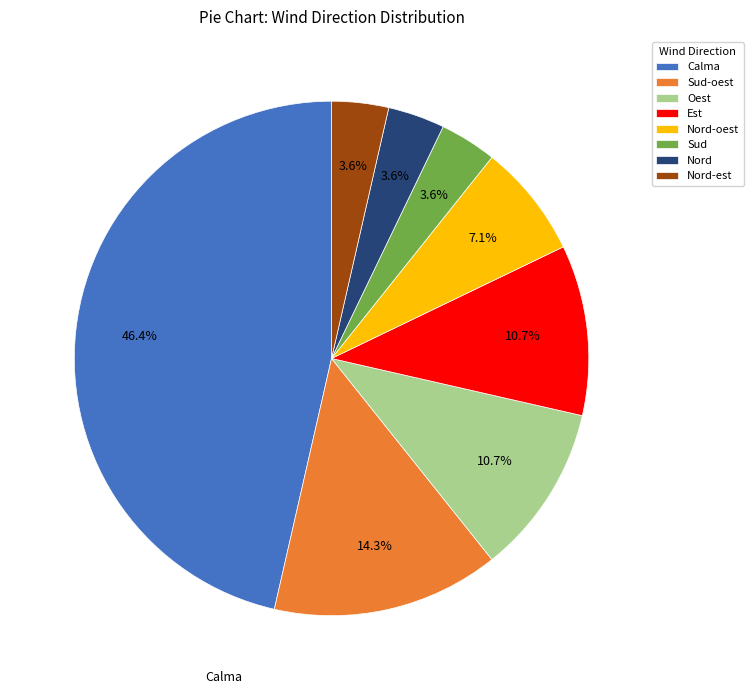

To the nearest percent, what is the difference between the largest and smallest slice percentages?

43%